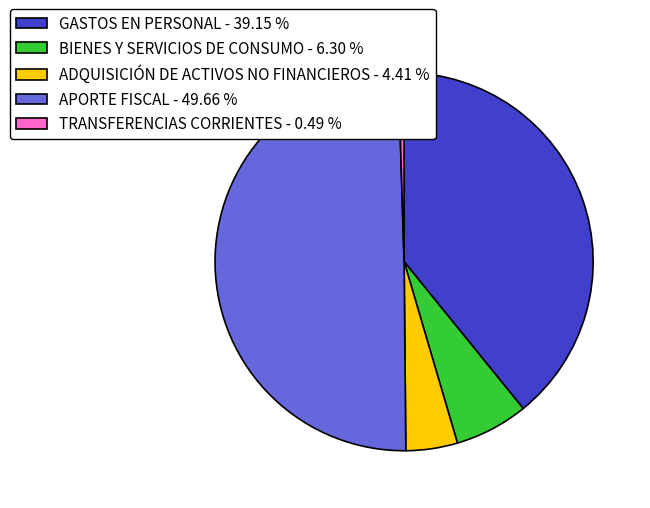

Which has a higher value, APORTE FISCAL or BIENES Y SERVICIOS DE CONSUMO?

APORTE FISCAL